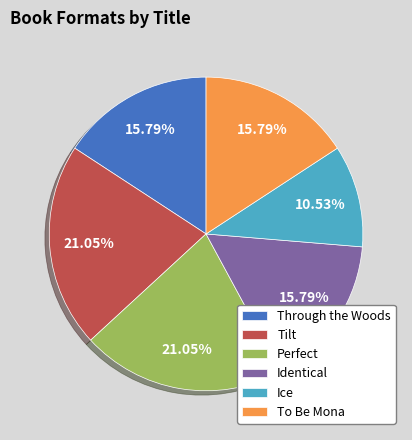

Which category has the smallest portion of the pie?

Ice